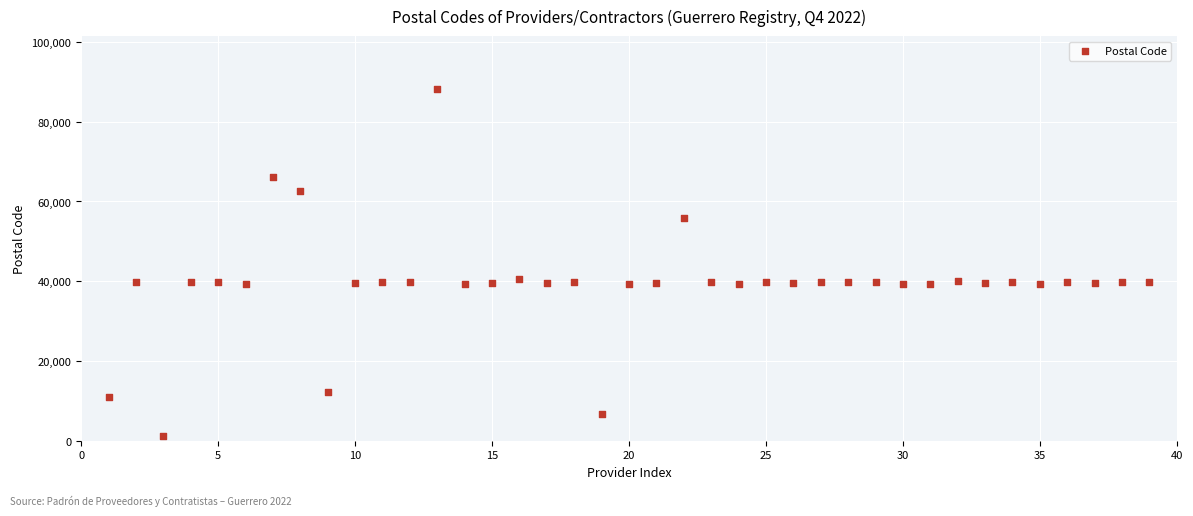

What is the range of X values (max minus min)?

38